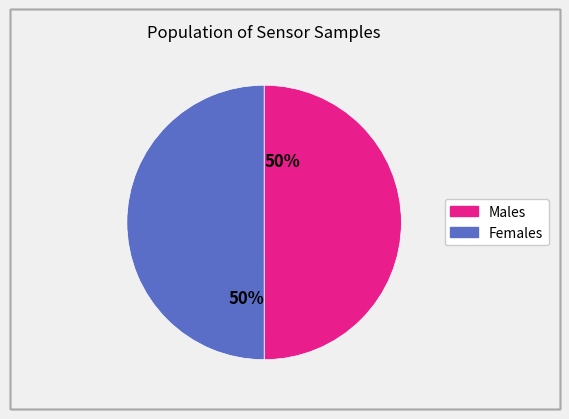

To the nearest percent, what is the average slice percentage?

50%